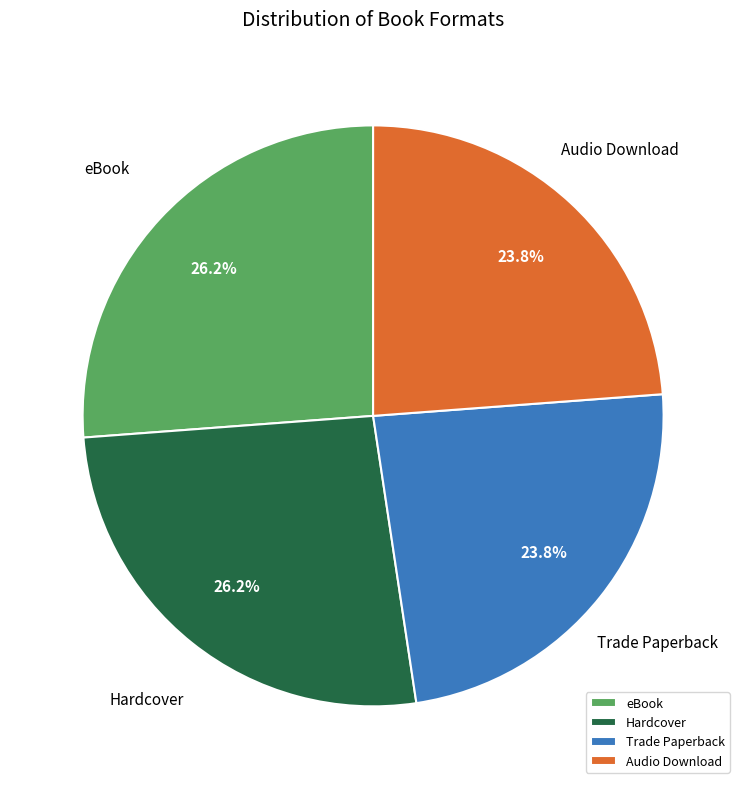

Does any single category account for the majority?

No